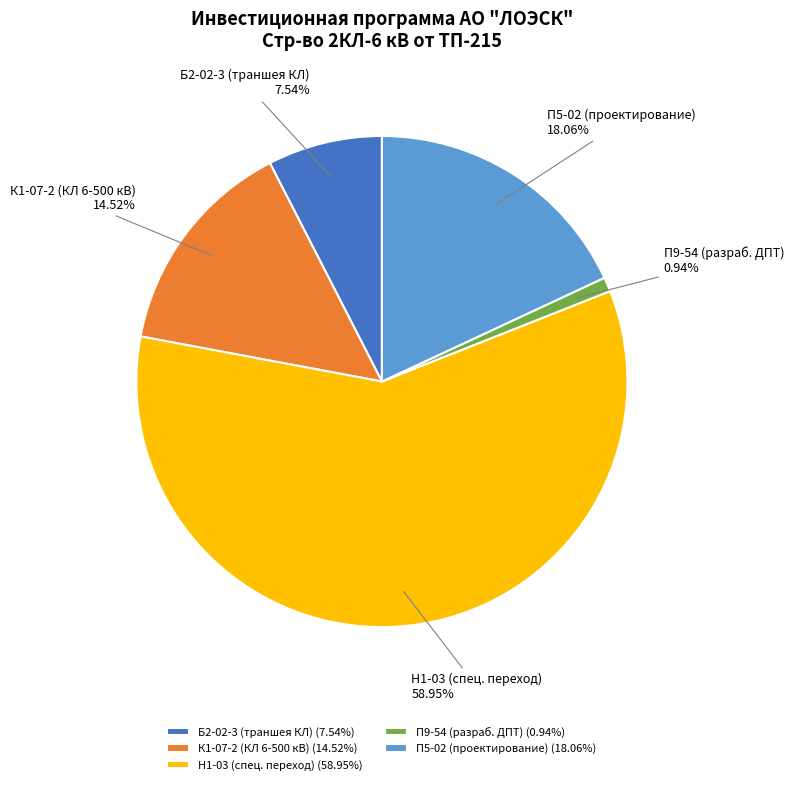

How many segments does this pie chart have?

5